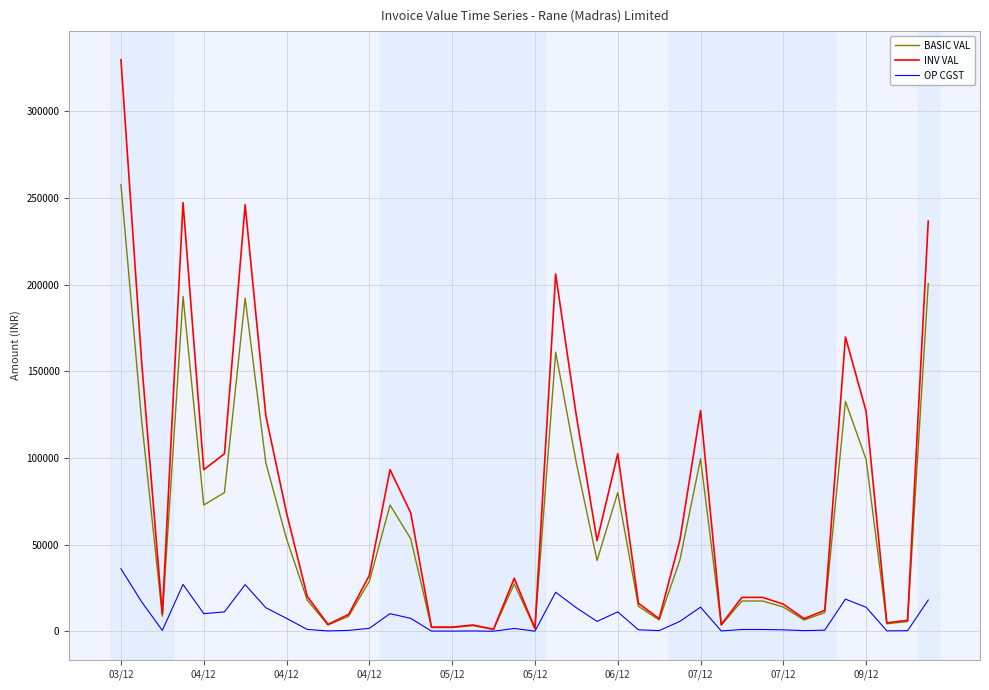

Which series has the widest spread of values?

INV VAL